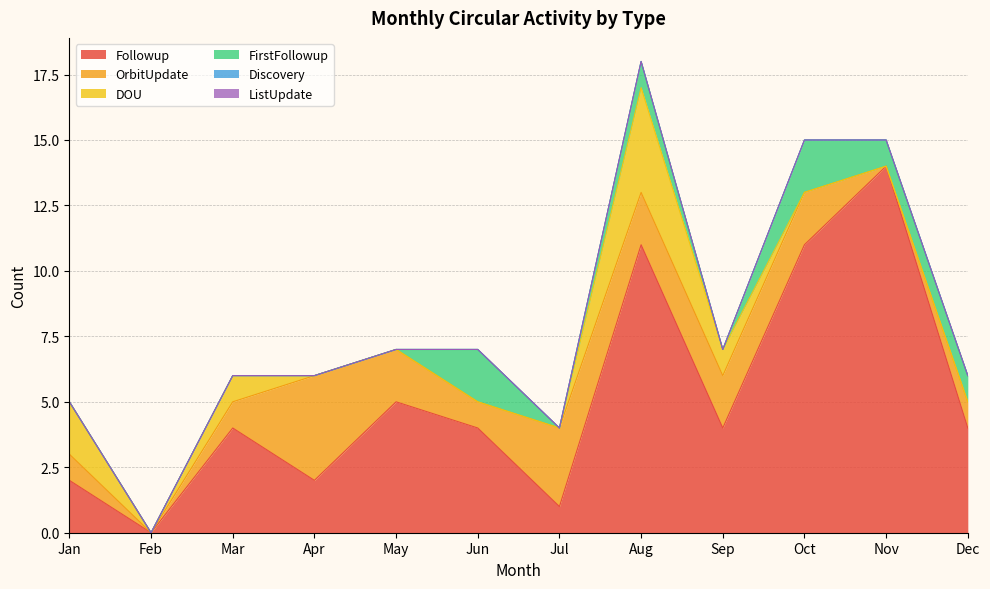

Does the chart have visible grid lines?

Yes